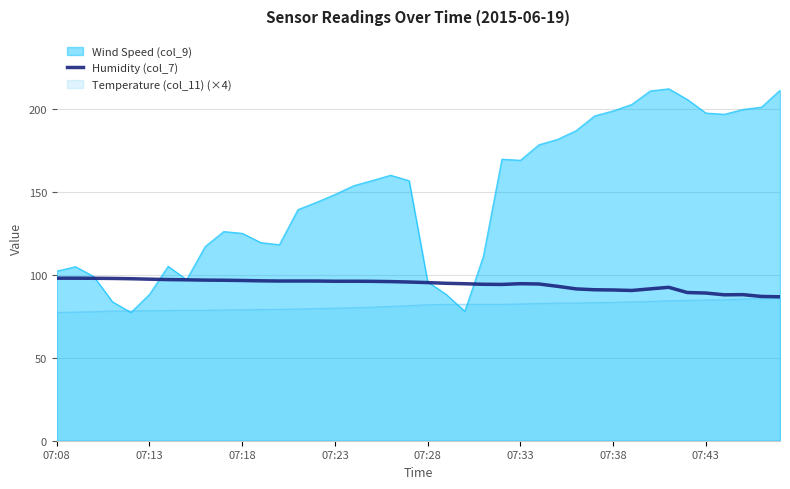

At which label does the data first exceed 95?

07:08